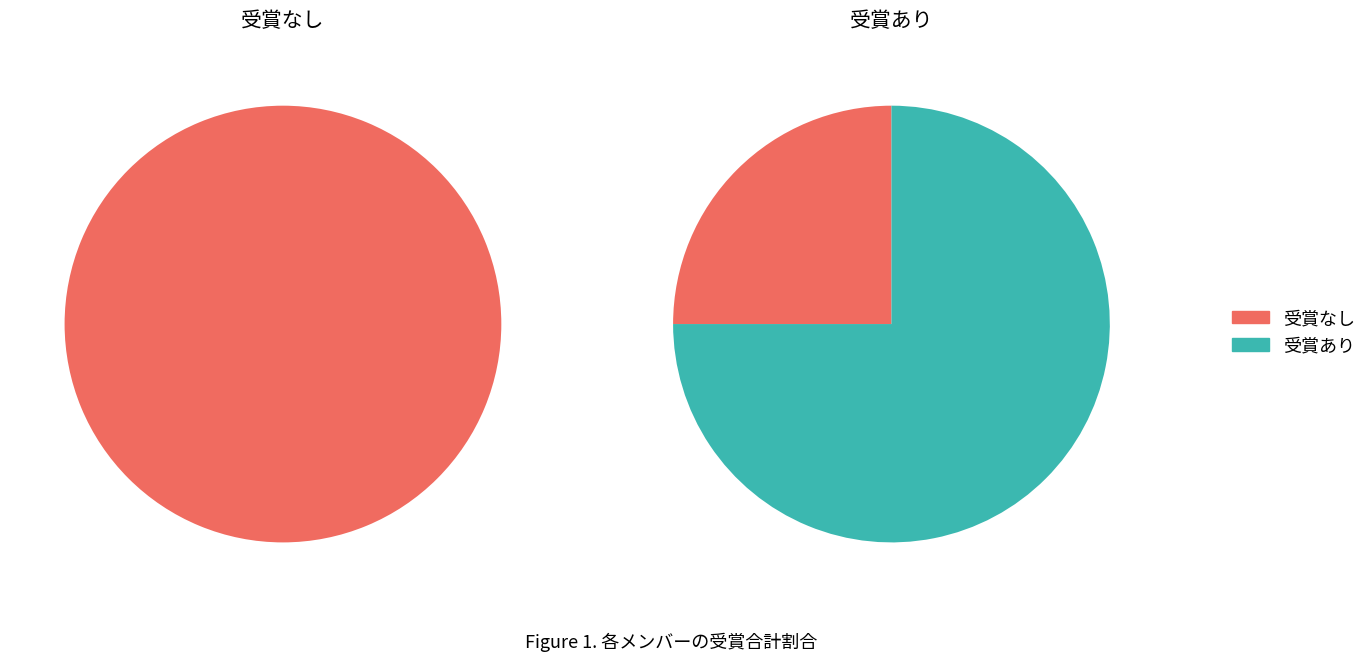

How many segments does this pie chart have?

4